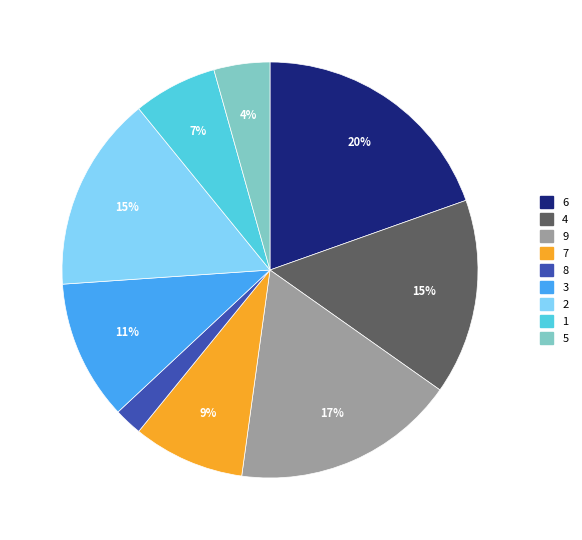

To the nearest percent, what portion does 2 represent?

15%